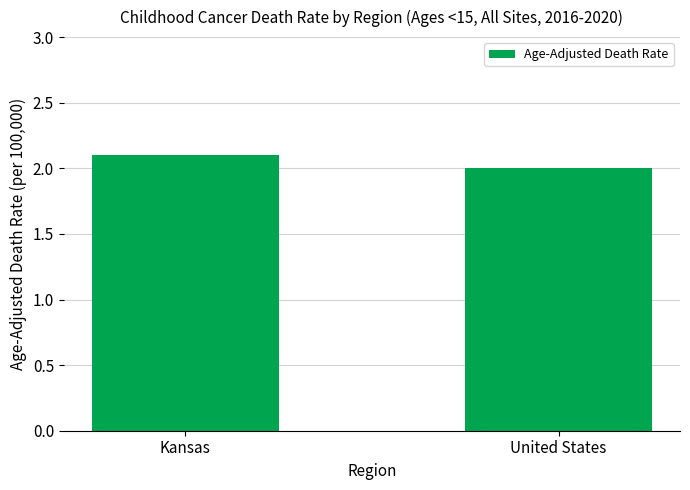

Reading left to right, list all the values displayed in this chart.

Kansas=2.1	United States=2.0